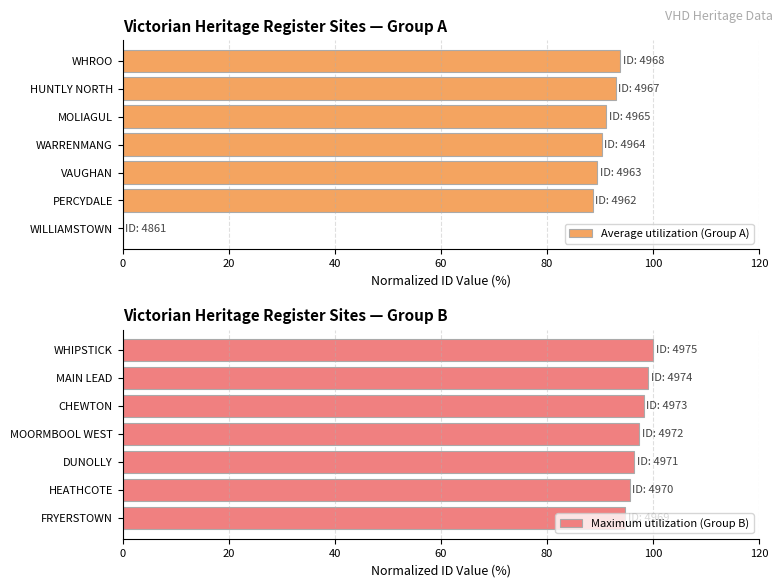

List the series in order of their overall mean, lowest first.

Average utilization (Group A), Maximum utilization (Group B)